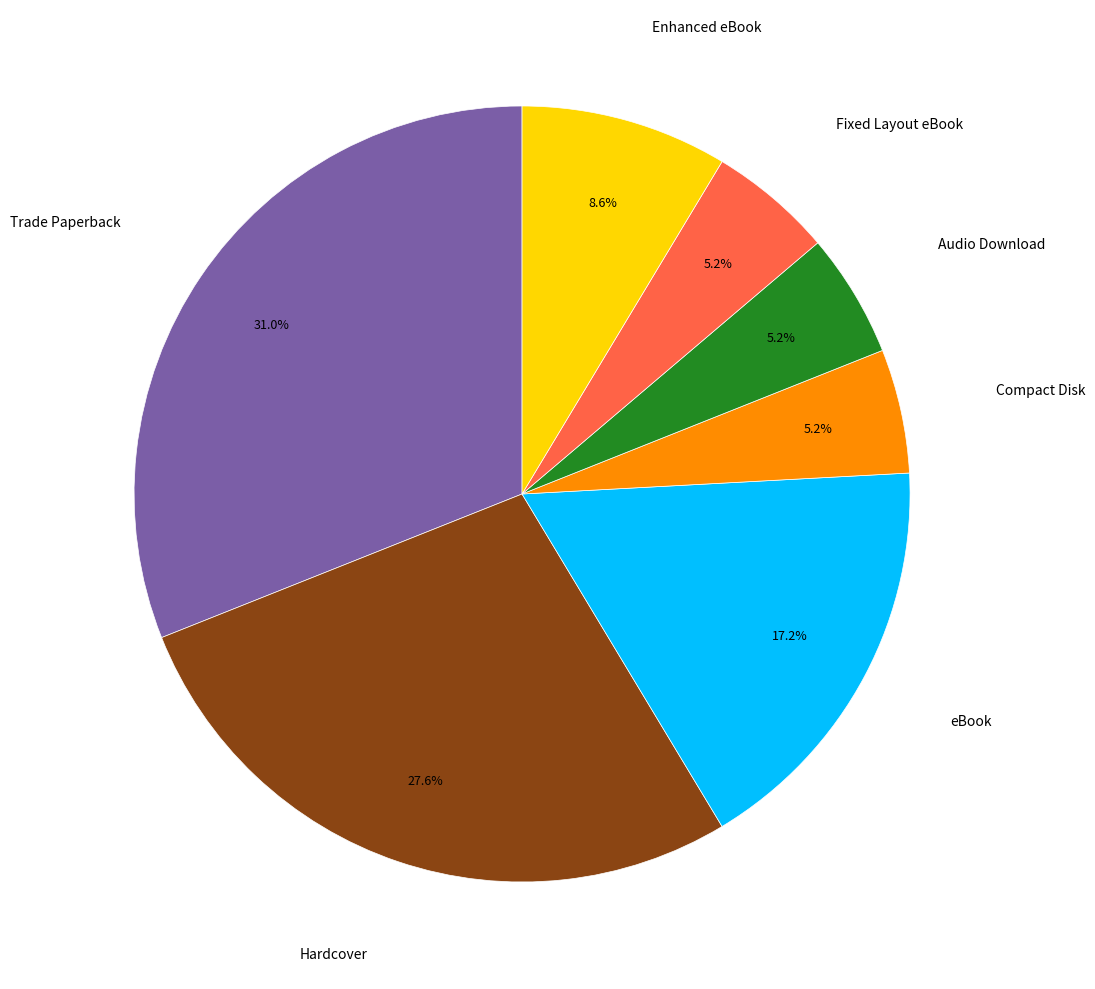

Is there any slice that represents more than half of the pie?

No